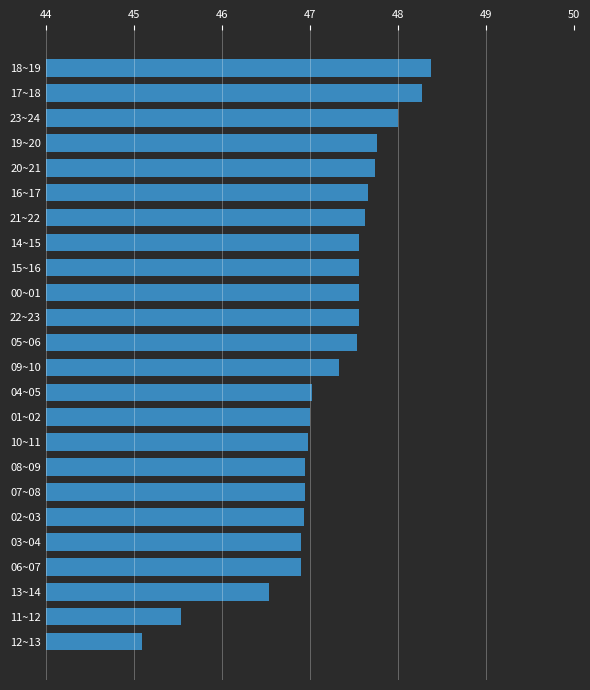

What position from the bottom is 03~04?

5